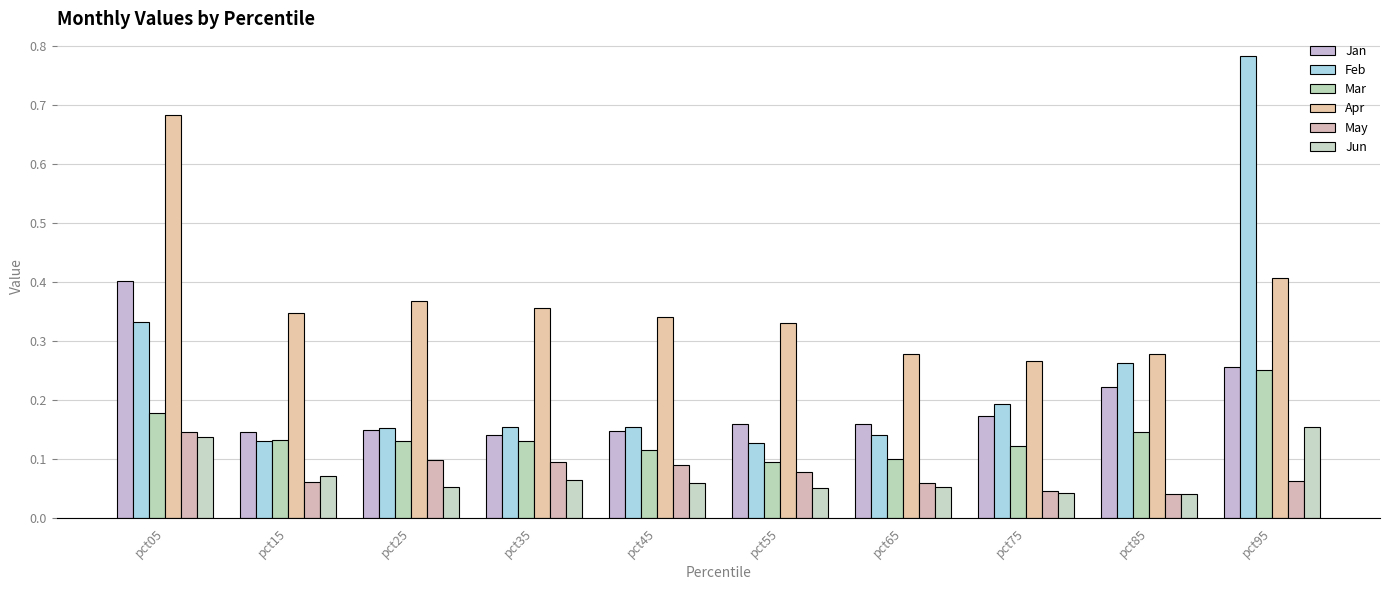

What is the approximate value of Mar at pct45?

0.1